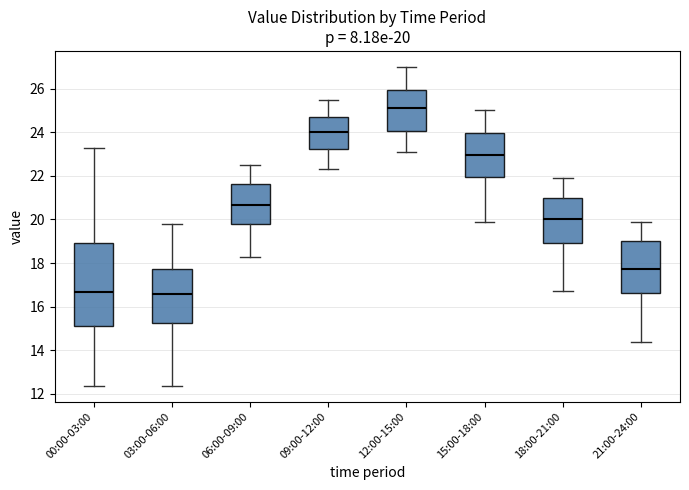

Comparing the boxes themselves (not the whiskers), which one is the tallest?

00:00-03:00